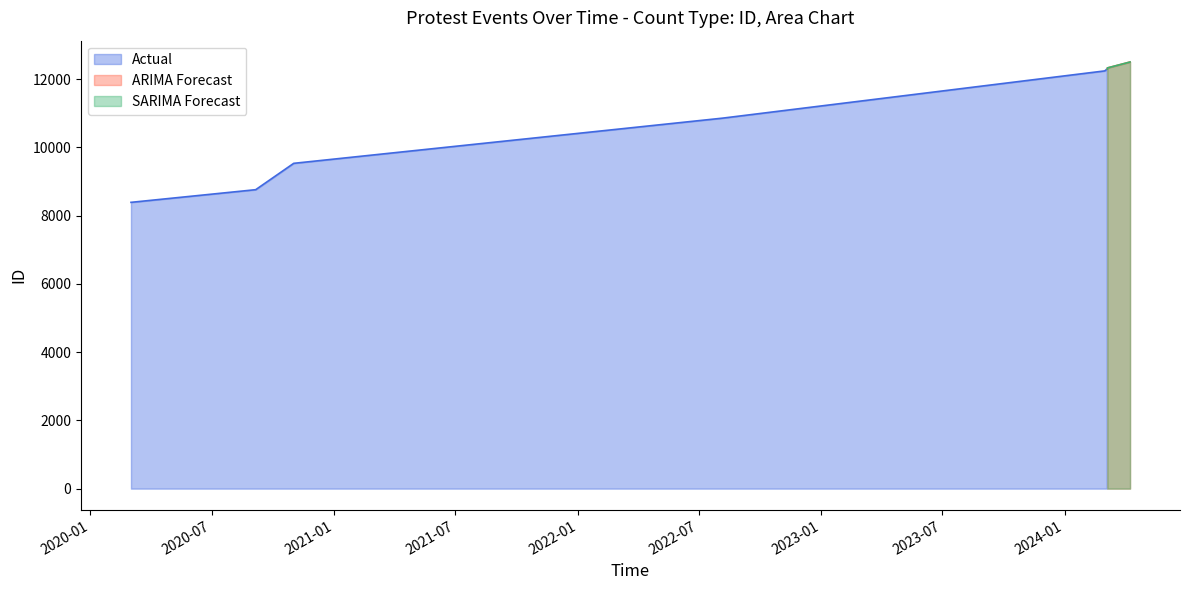

The SARIMA Forecast series shows 18319 at 2022-08-06. True or false?

False